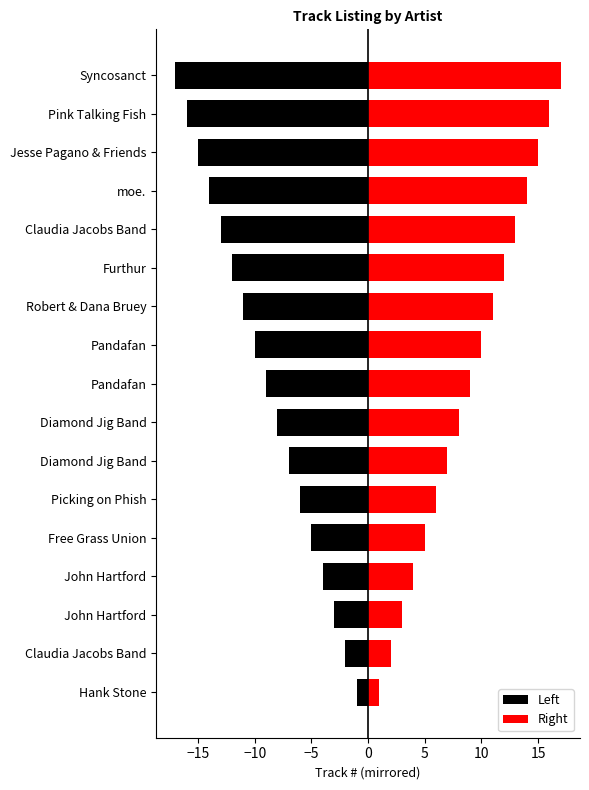

What is the value of the Right bar at the 15th from the left?

15